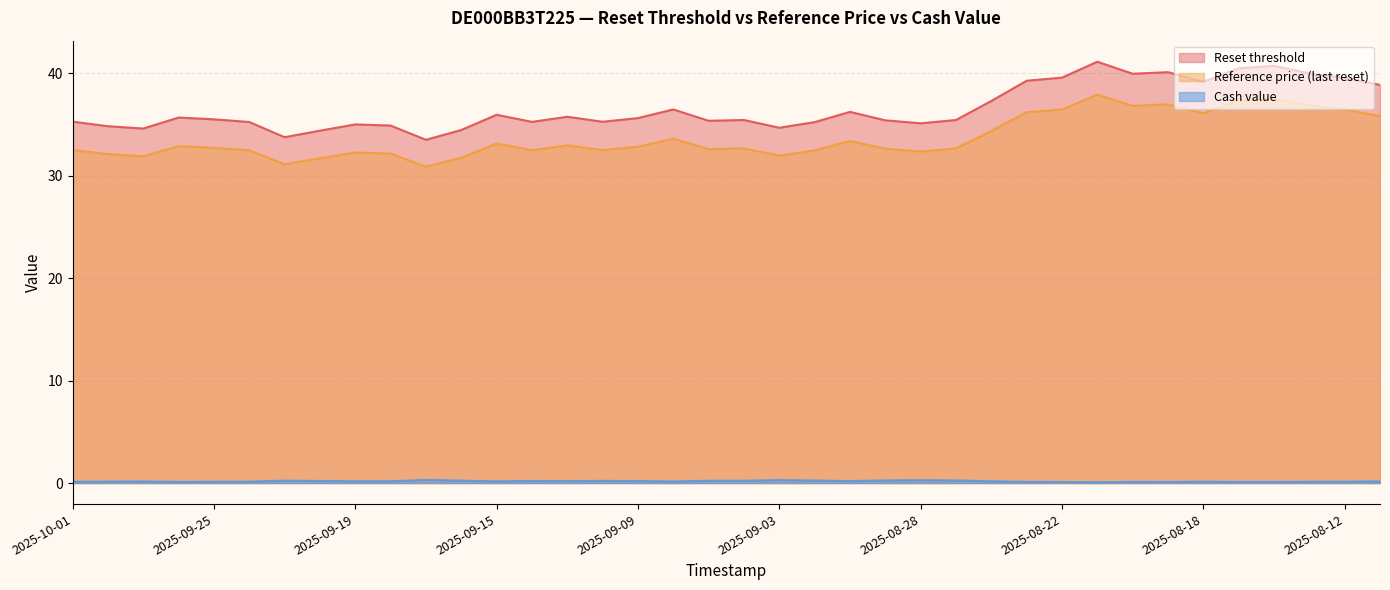

True or false: Reference price (last reset) and Cash value cross at least once.

False